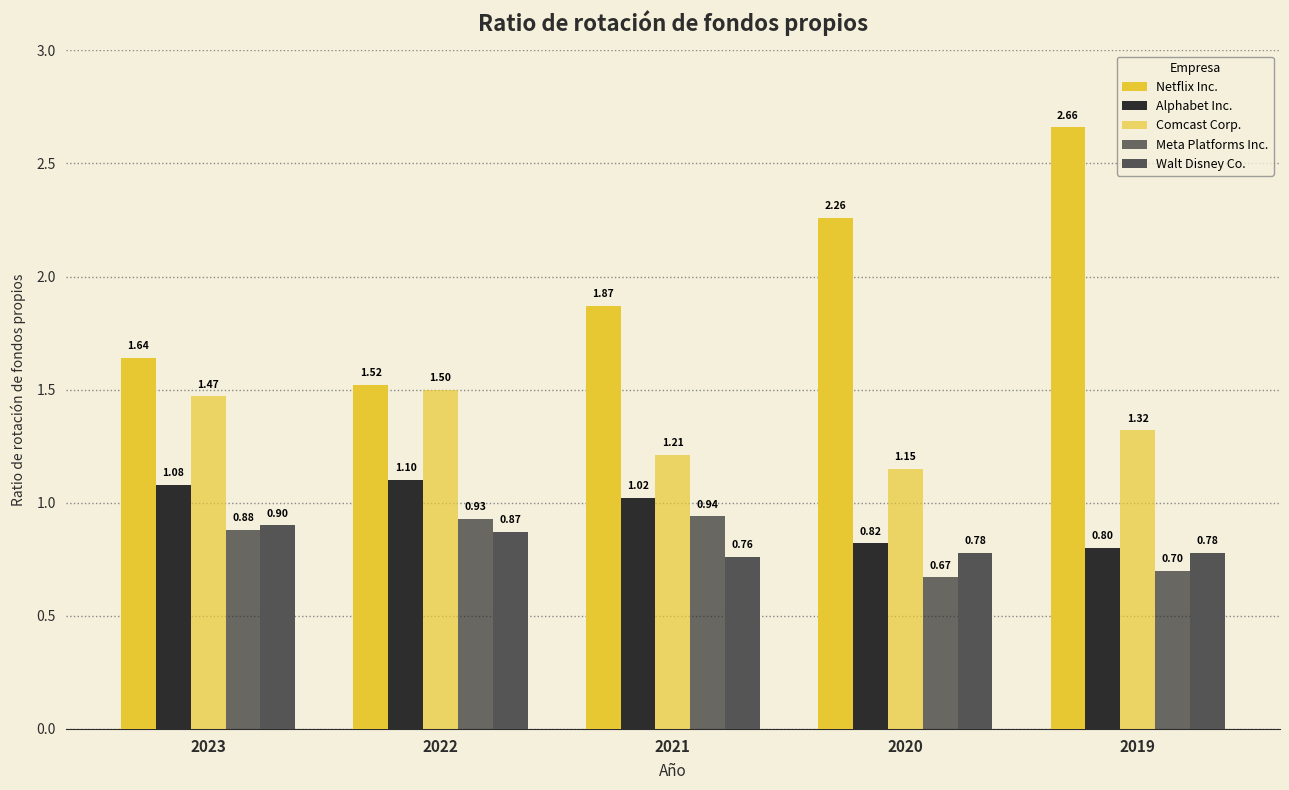

Are the bars horizontal?

No